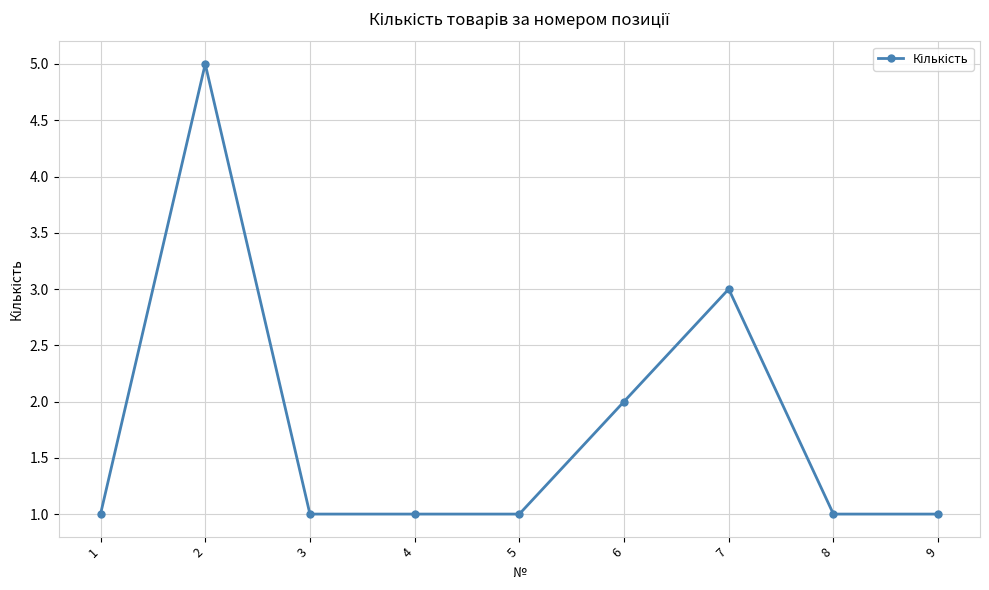

True or false: the data shows 1 at 8.

True